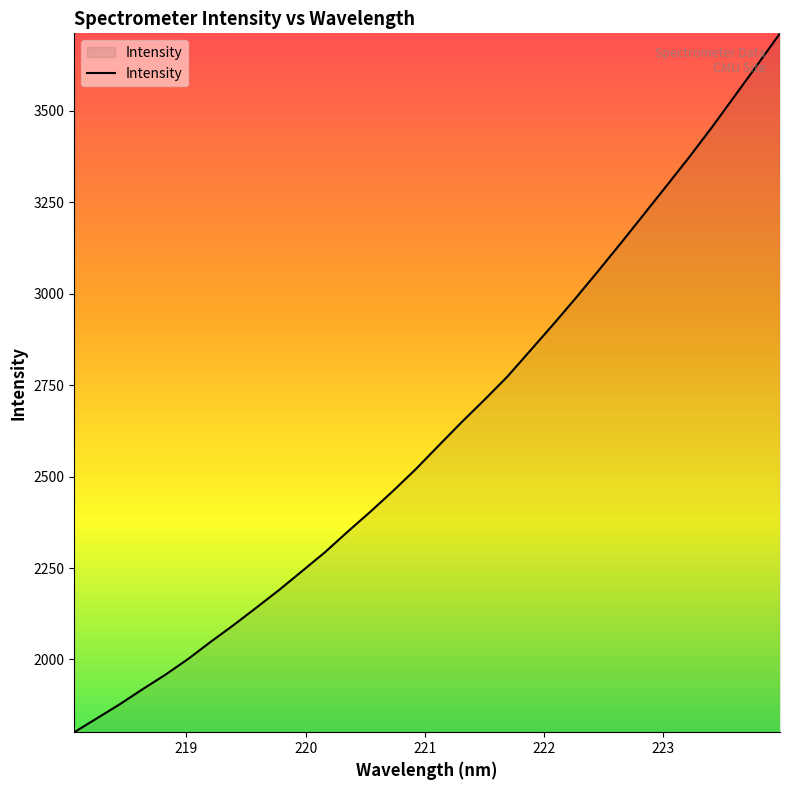

What is the greatest value displayed?

3712.2